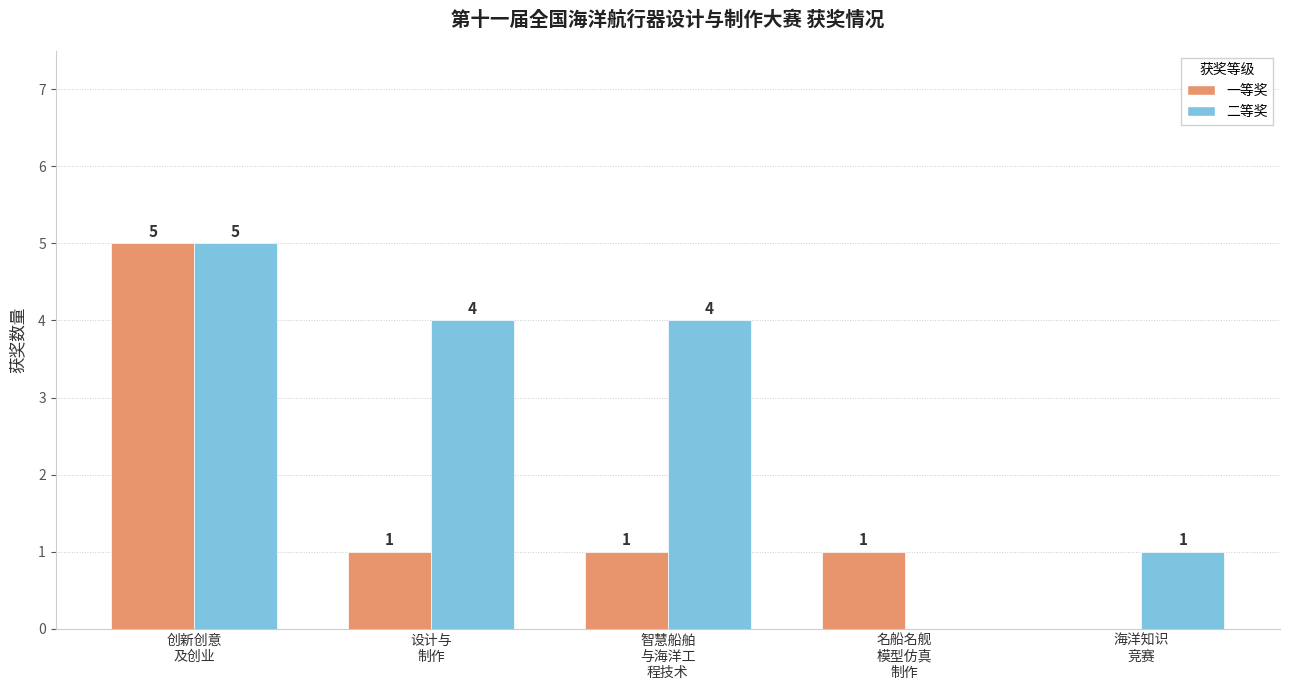

Which series has the largest total across all categories?

二等奖